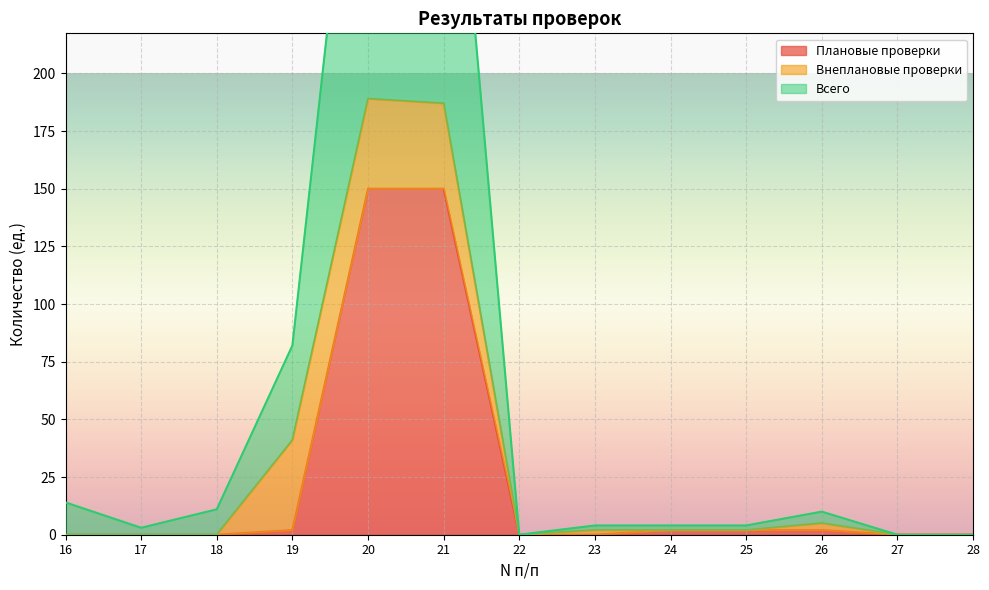

Is the value of Всего at 21 greater than the value of Плановые проверки at 21?

Yes